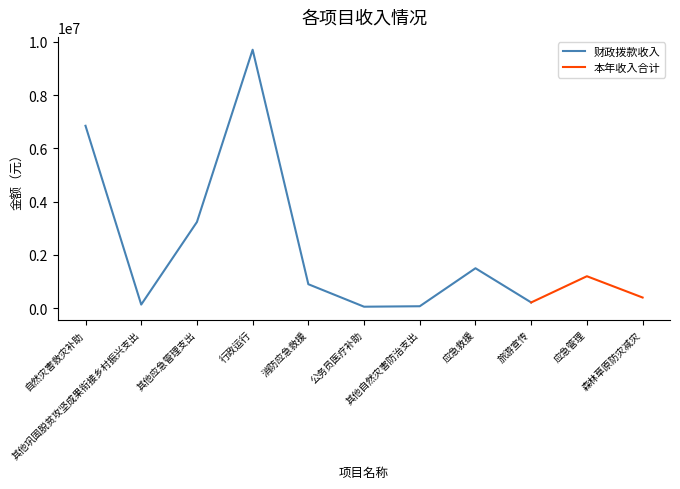

Is the value of 财政拨款收入 at 自然灾害救灾补助 greater than the value of 本年收入合计 at 行政运行?

No